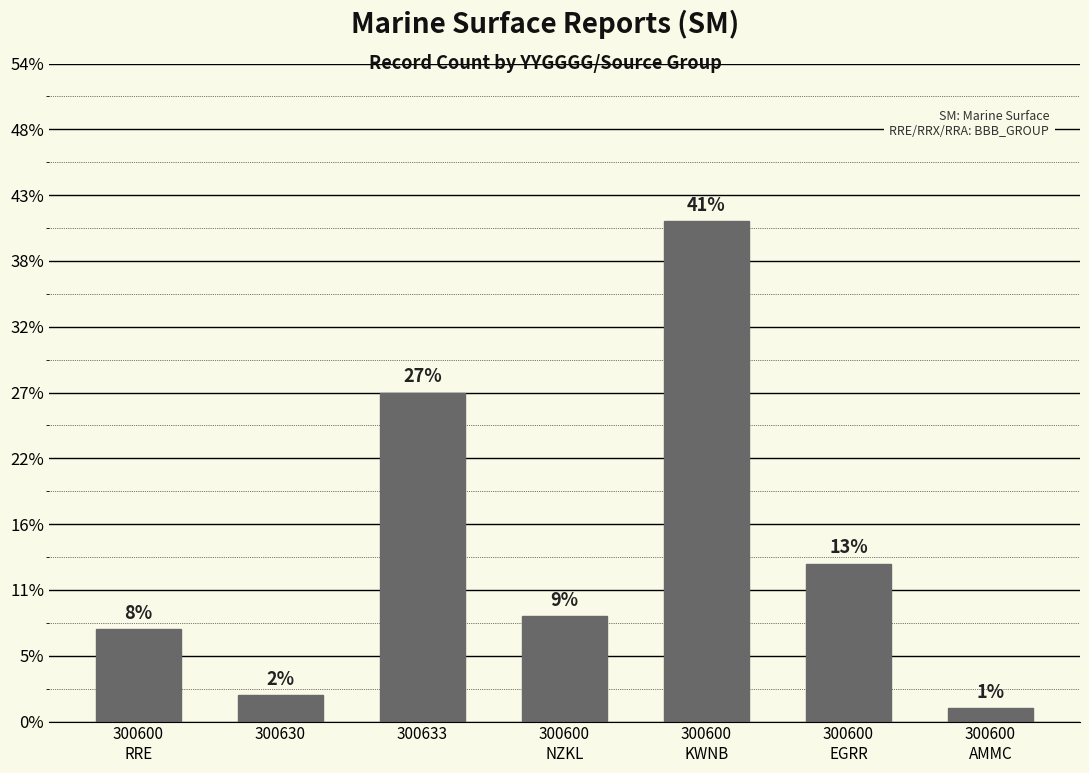

Are the bars horizontal?

No